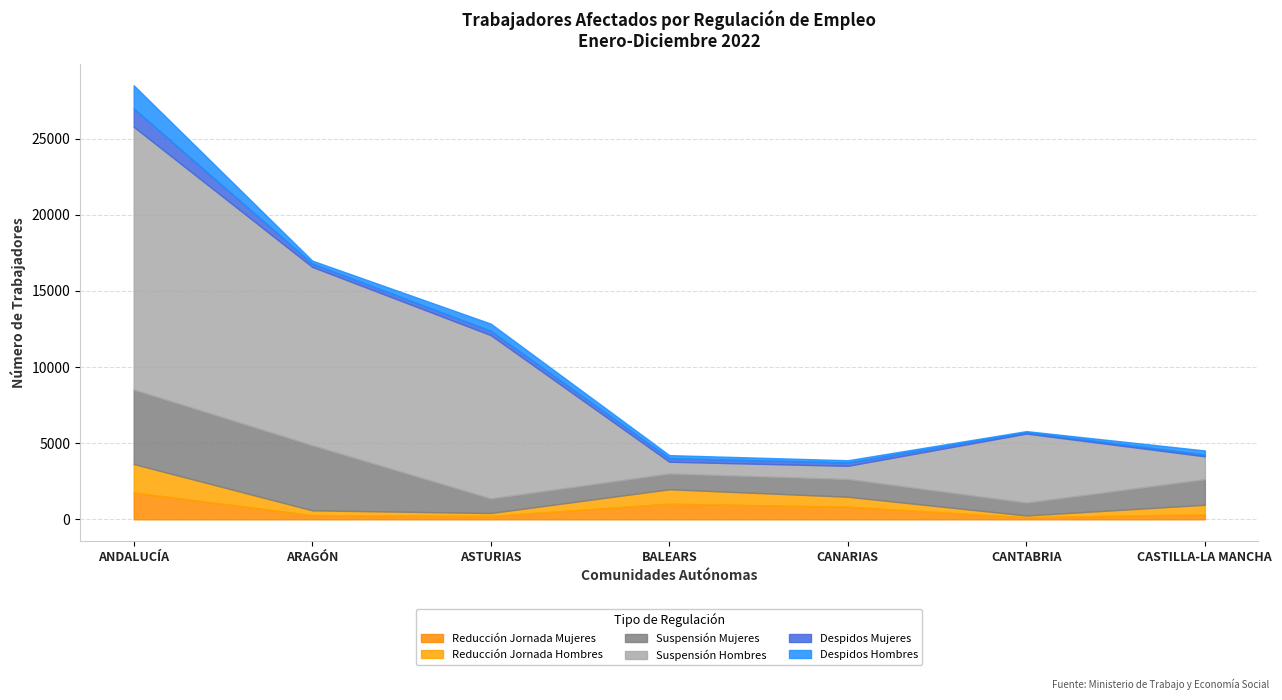

Which category has the highest value in the Suspensión Mujeres series?

ANDALUCÍA